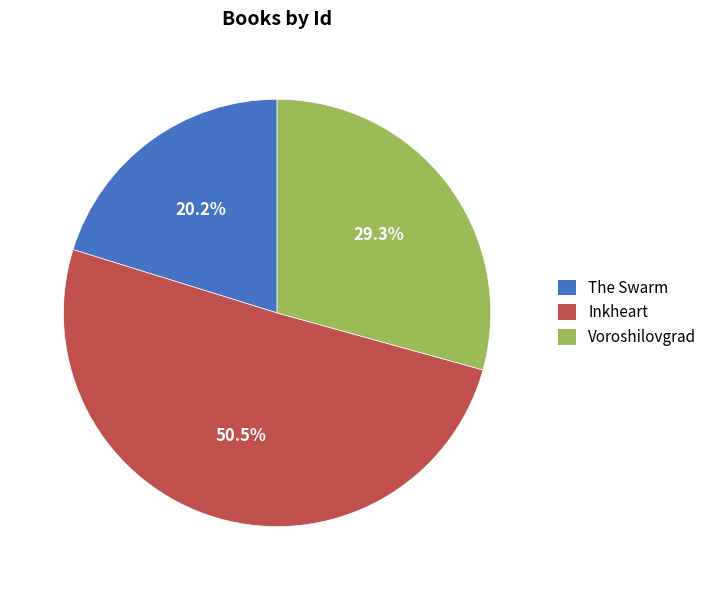

Combined, what portion of the pie is Inkheart and Voroshilovgrad?

79.8%